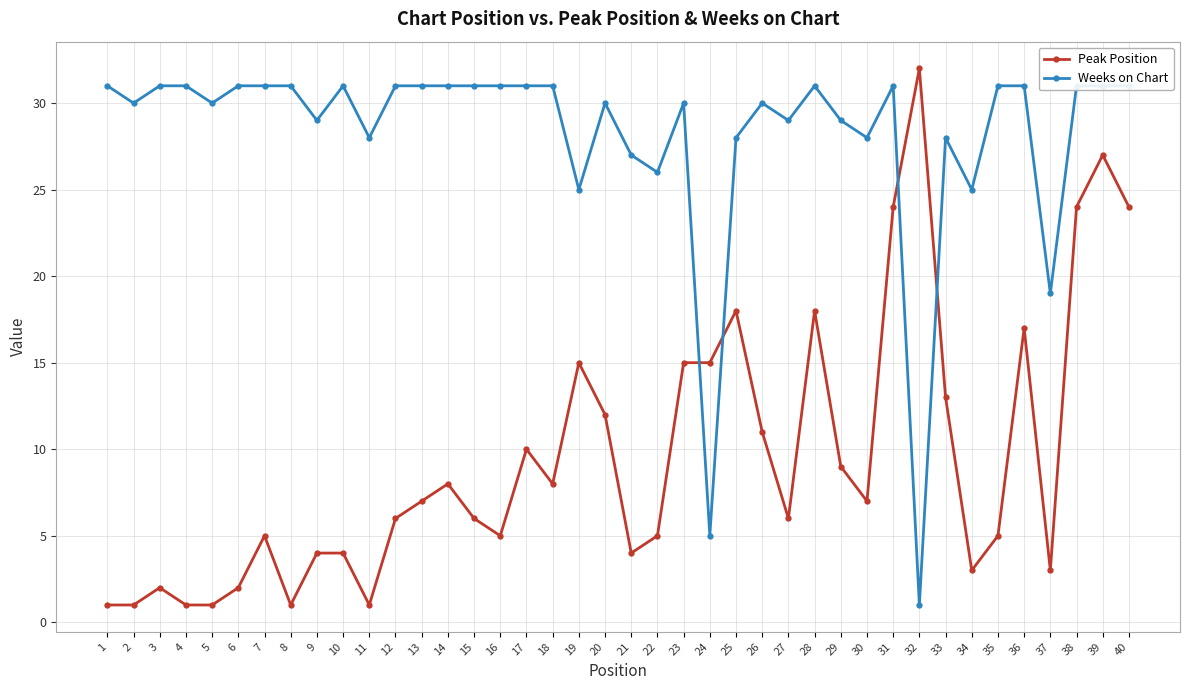

At how many categories does at least one series exceed 10?

40